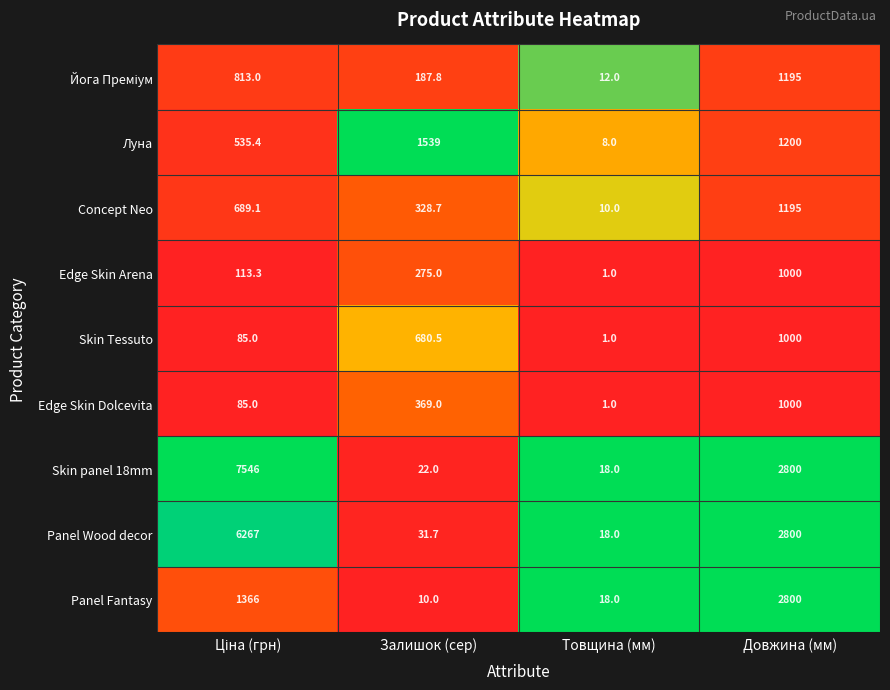

At which category does the chart reach its minimum across all series?

Товщина (мм)